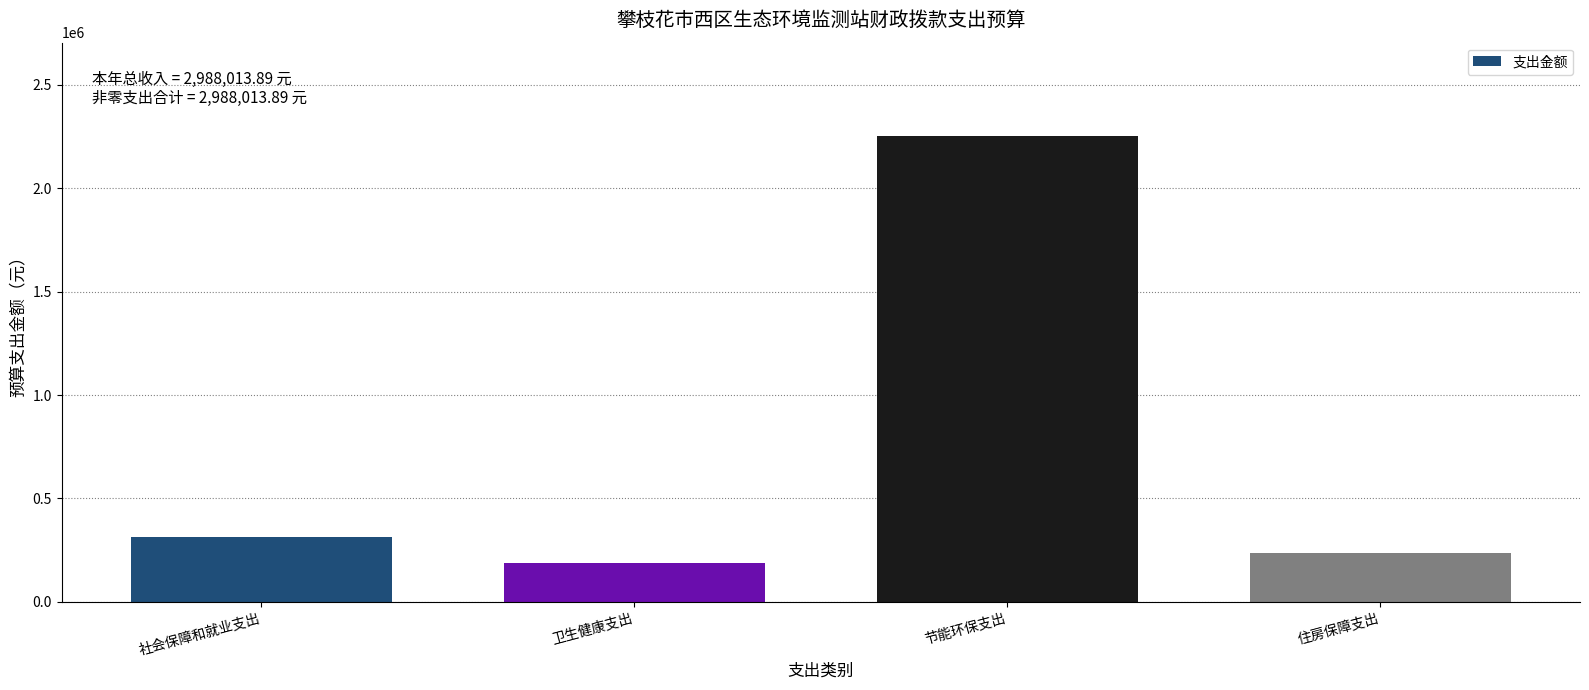

Reading left to right, extract all data points from this chart.

312241.4	188981.3	2252610.1	234181.1